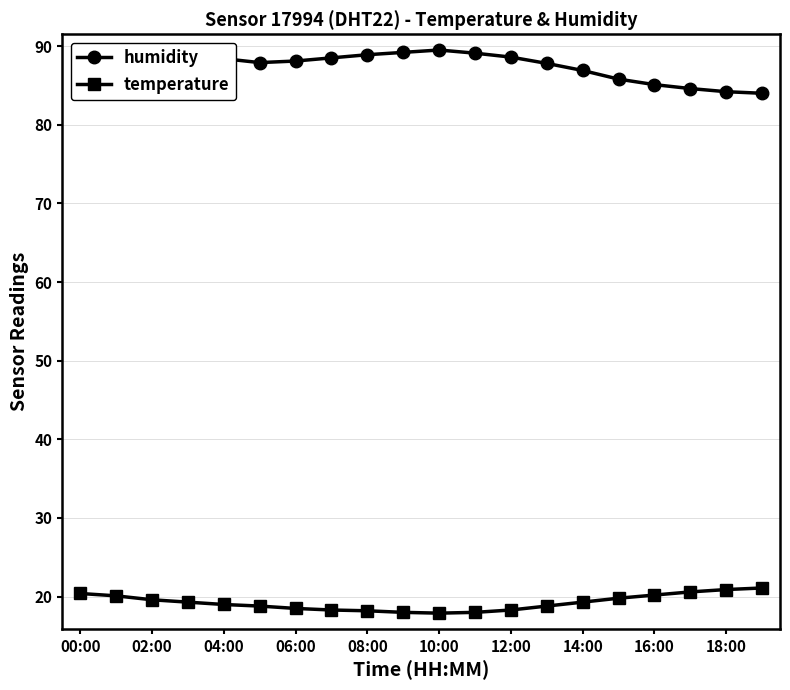

What is the smallest value displayed?

17.9